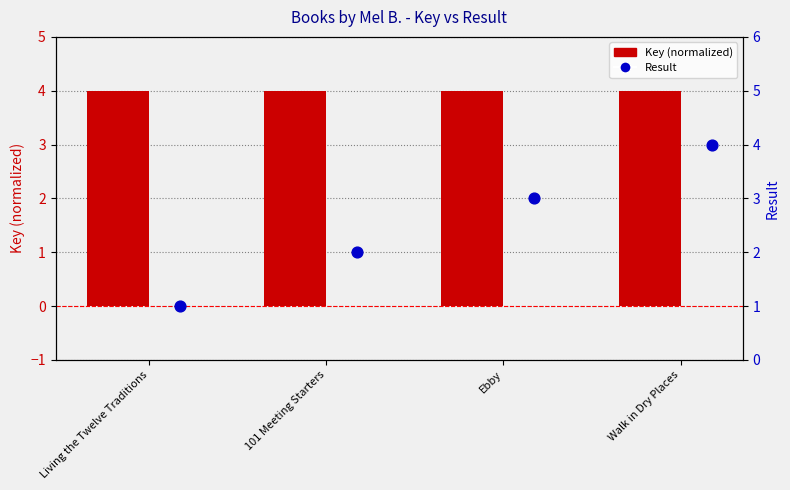

Which series reaches the maximum Y coordinate?

Key (normalized)